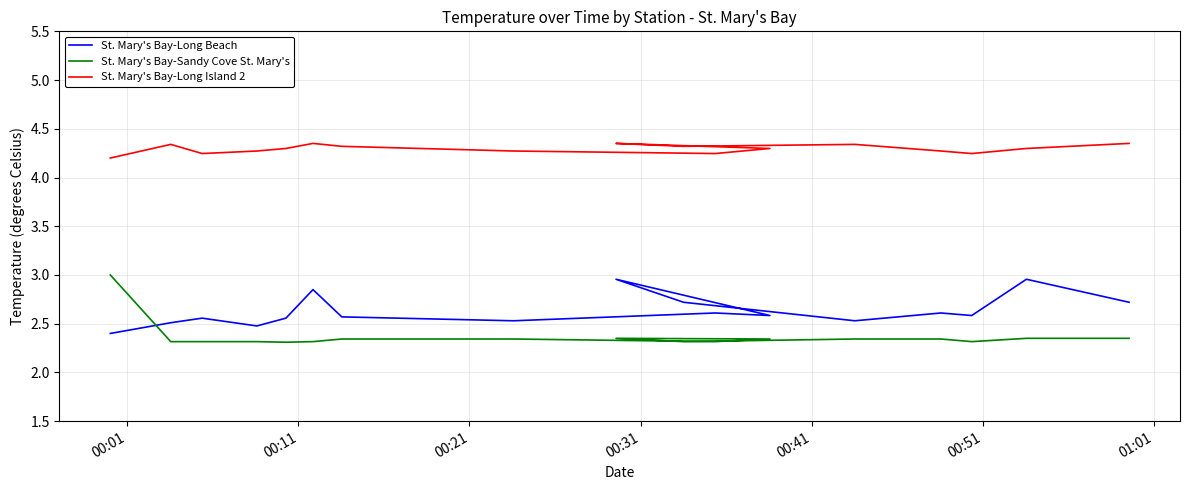

What is the total value across all series at 00:51?

9.5